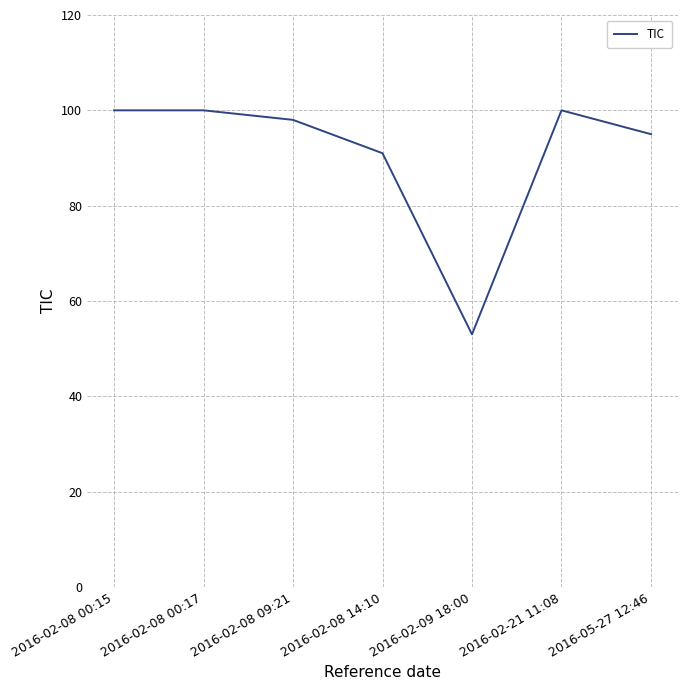

Between 2016-02-08 14:10 and 2016-02-08 00:15, which is larger?

2016-02-08 00:15